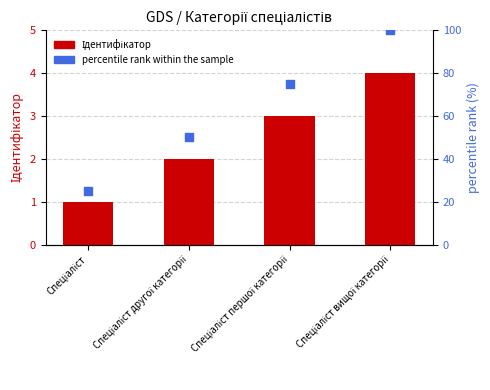

What is the total value across all series at Спеціаліст другої категорії?

52